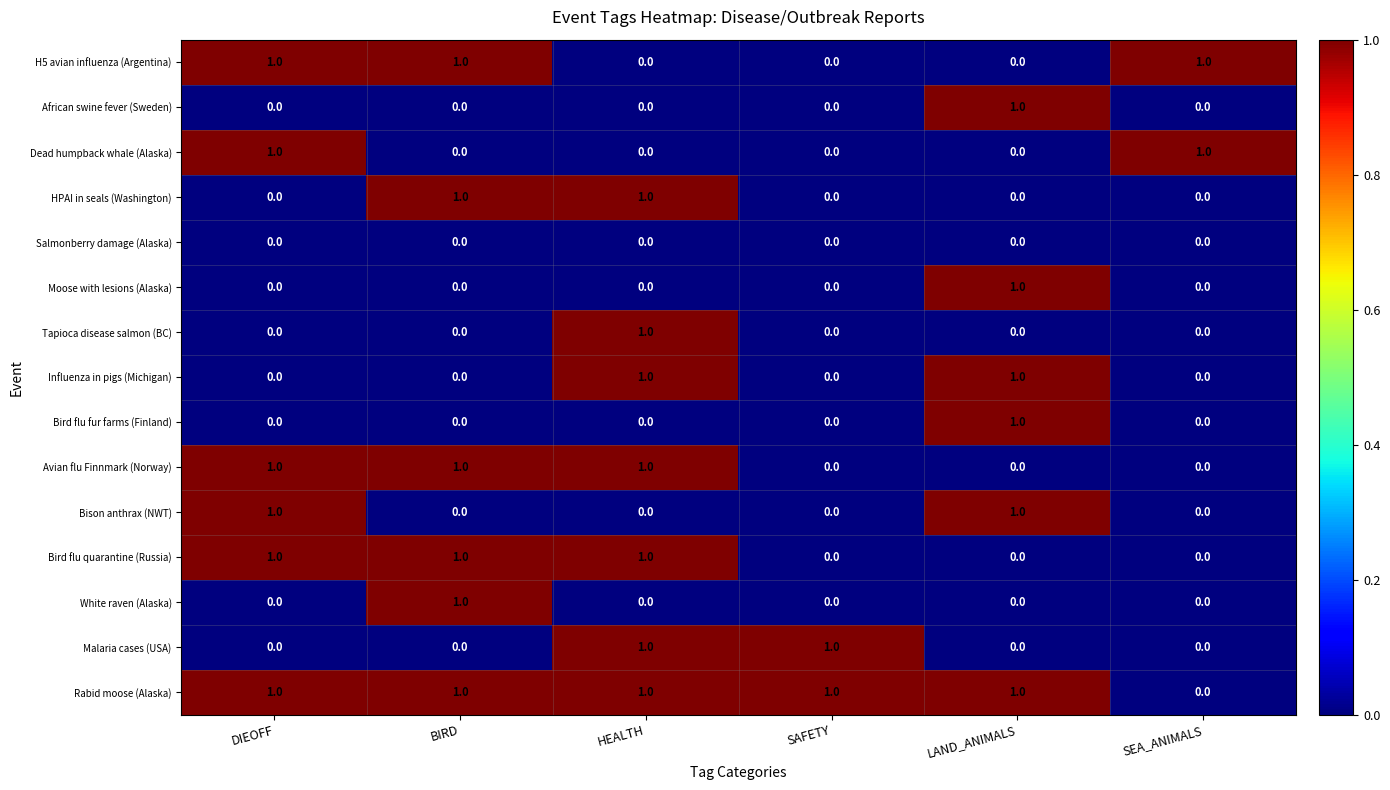

How many Moose with lesions (Alaska) values are between 0 and 1?

6